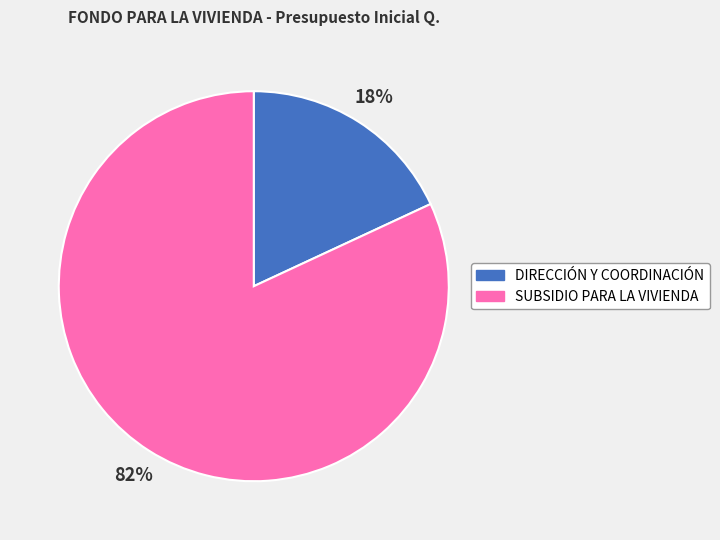

Between DIRECCIÓN Y COORDINACIÓN and SUBSIDIO PARA LA VIVIENDA, which is larger?

SUBSIDIO PARA LA VIVIENDA